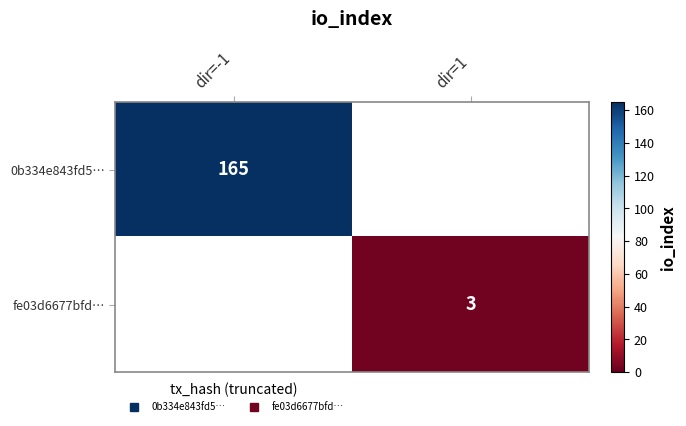

How many data points does each series have?

2